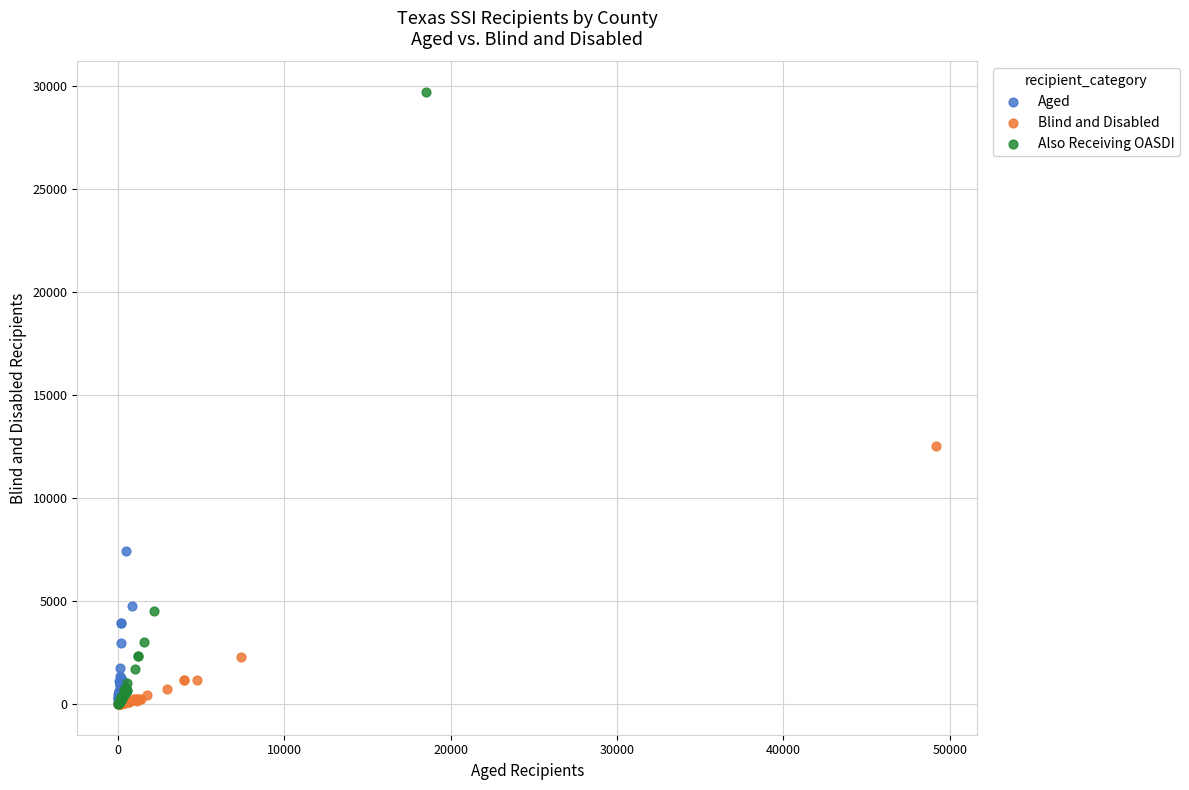

Which series reaches the maximum Y coordinate?

Also Receiving OASDI